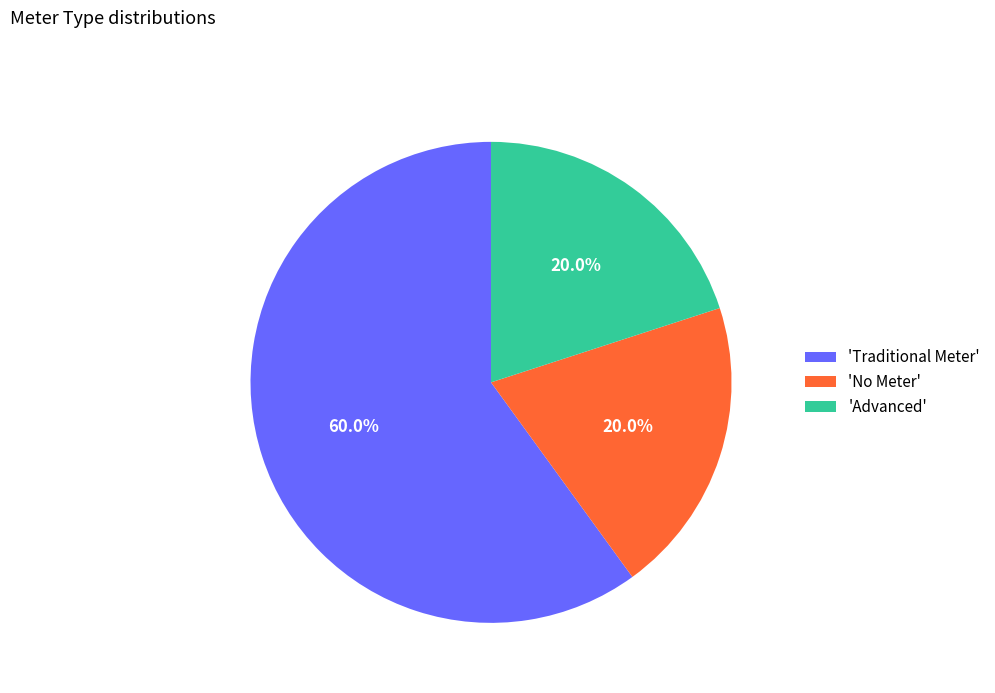

Does any single category account for the majority?

Yes